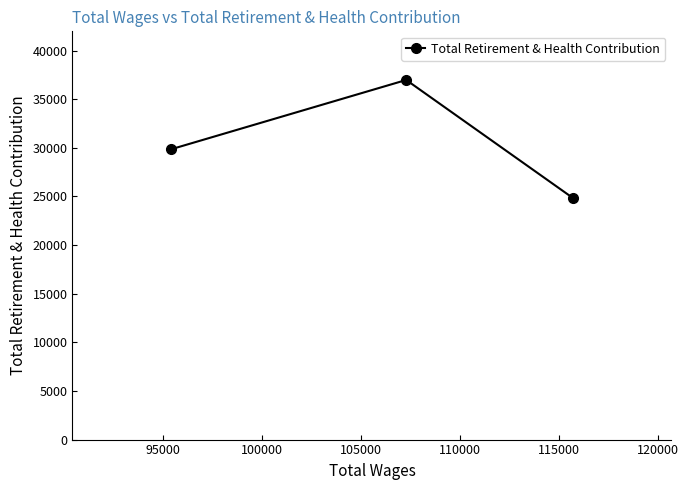

What is the sum of all values?

91688